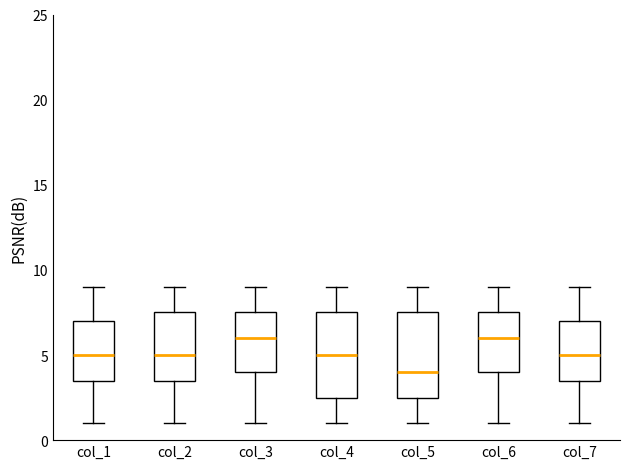

Which box's median line is the lowest?

col_5